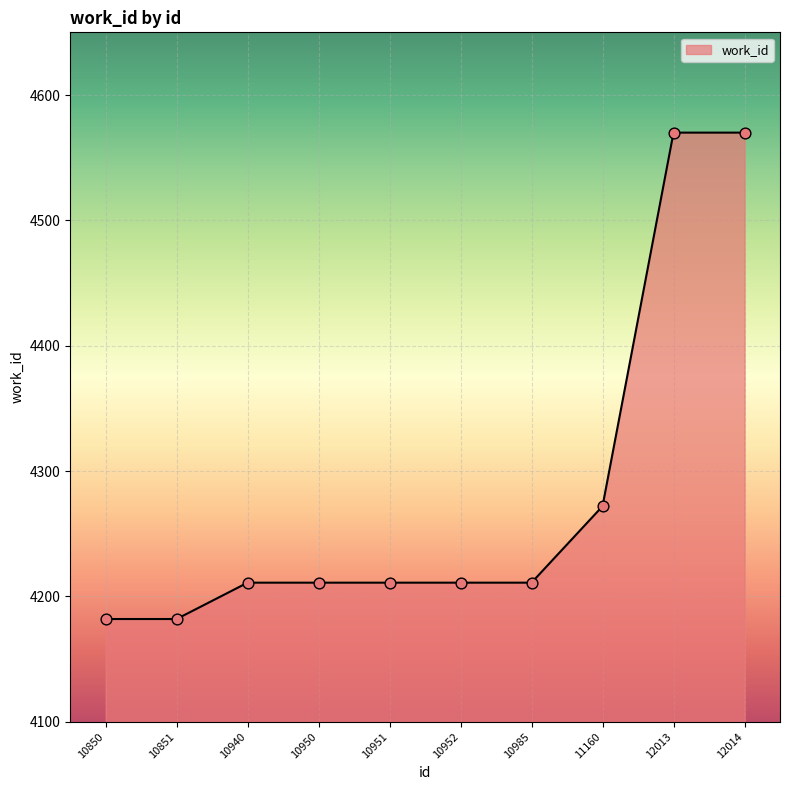

Between 10851 and 12014, which is larger?

12014